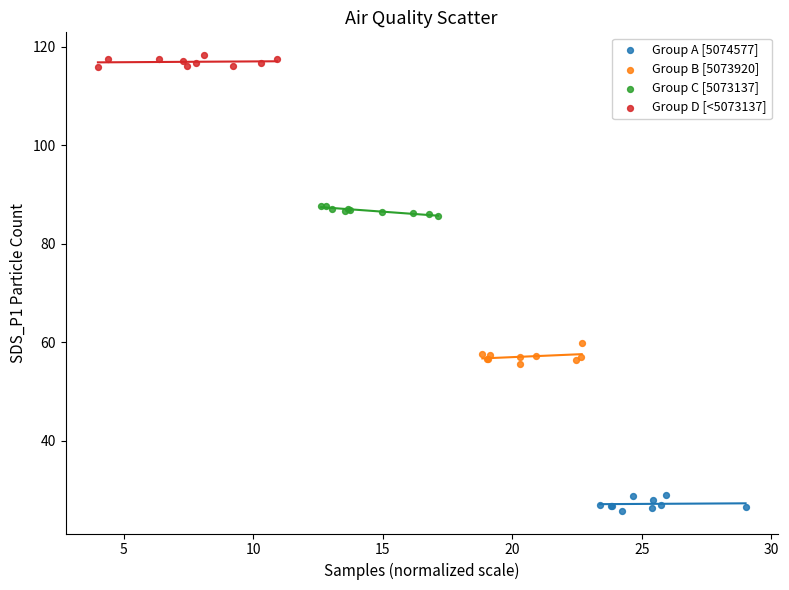

What are all the series names shown in the legend?

Group A [5074577], Group B [5073920], Group C [5073137], Group D [<5073137]